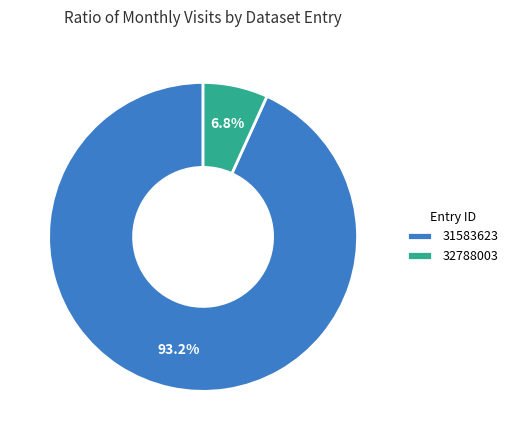

Is it true that 32788003 is 18% of the pie?

False